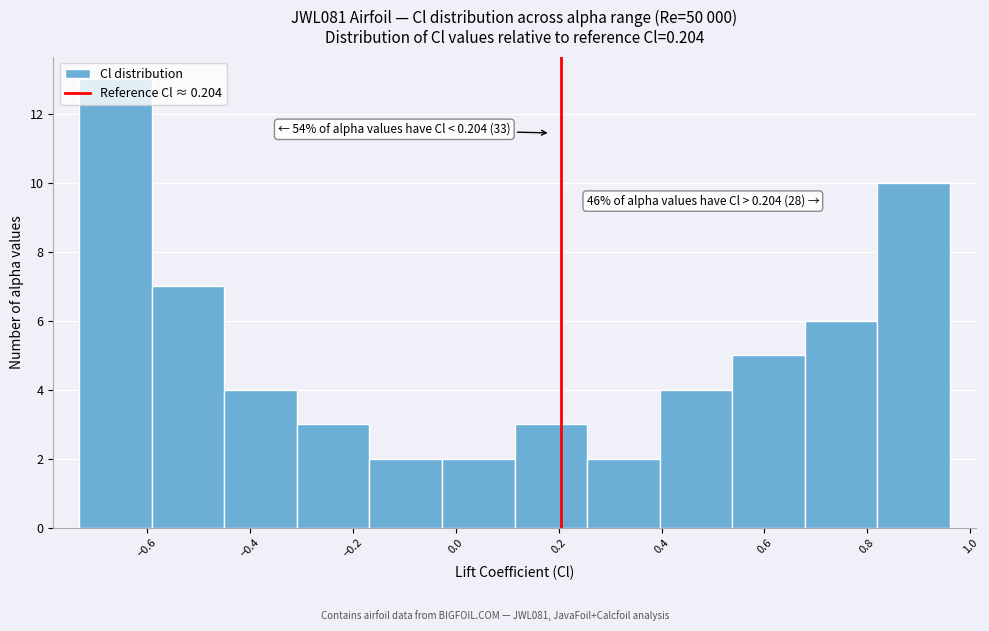

Over which range of the x-axis is the bar tallest?

-0.74 to -0.60